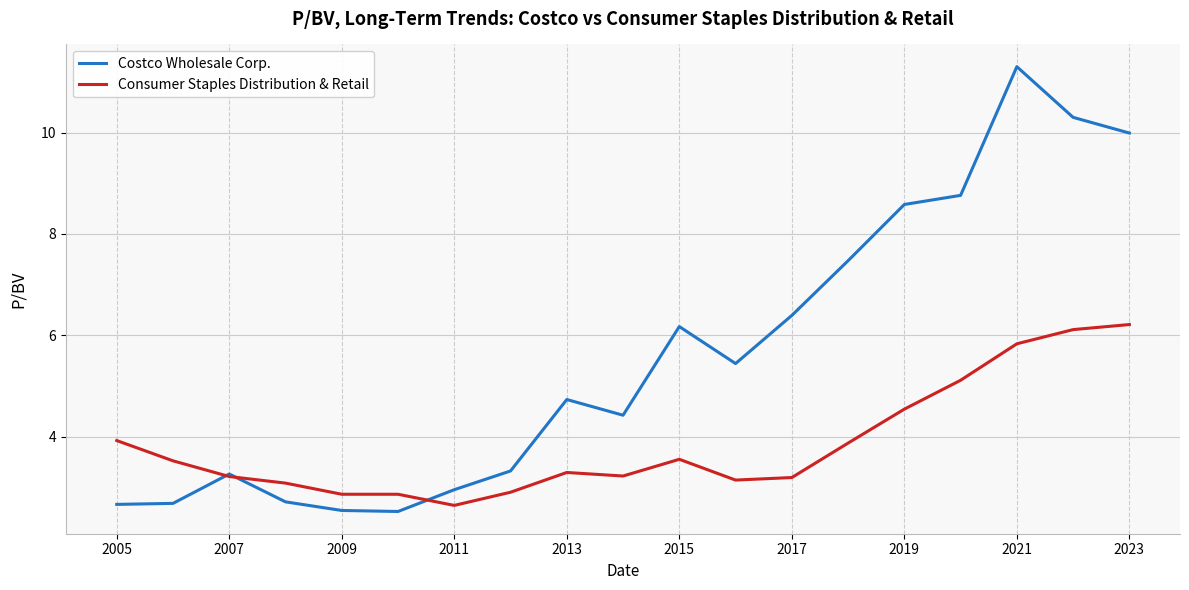

Count the number of categories in the chart.

19